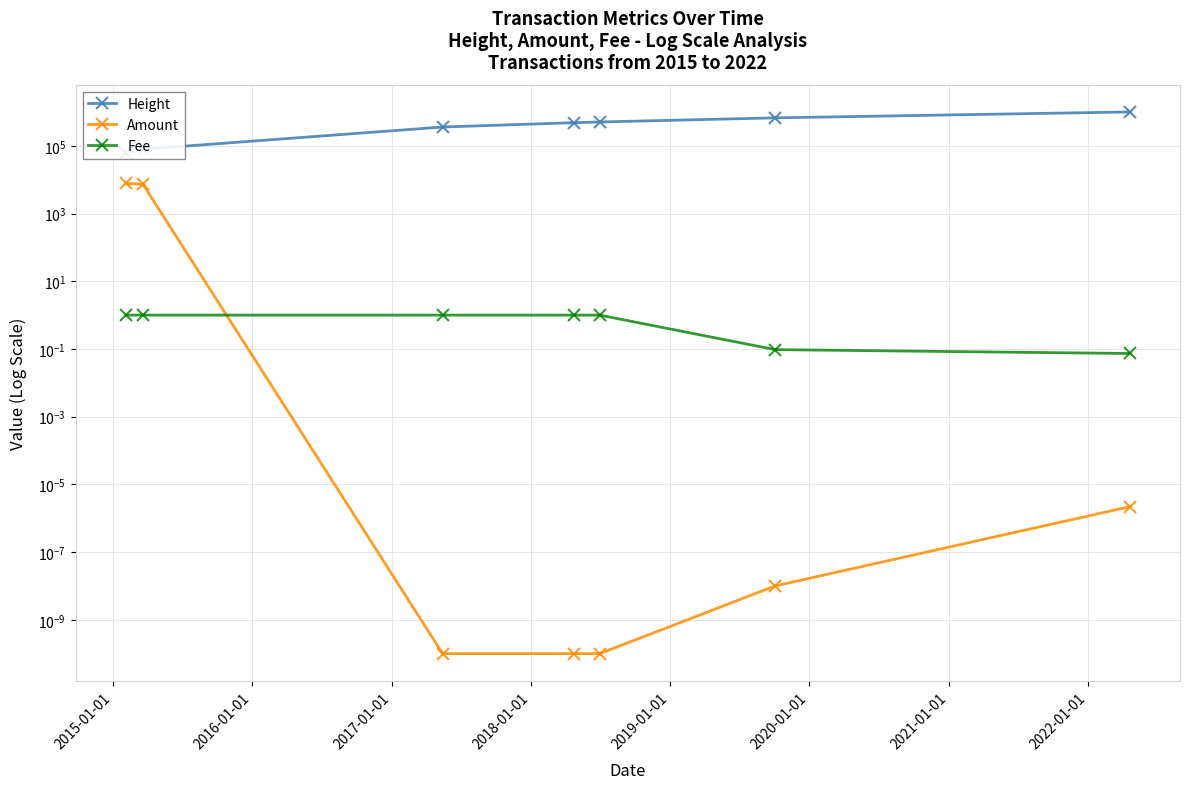

At how many categories does at least one series exceed 919727?

1